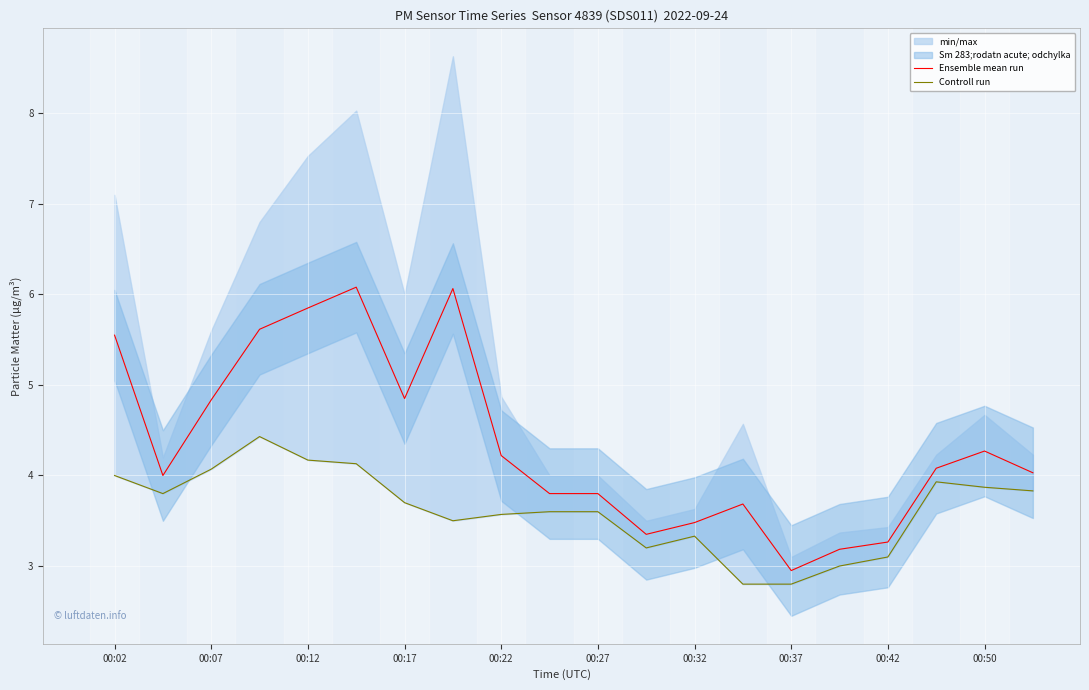

Is it true that Ensemble mean run equals 4.8 at 00:17?

True